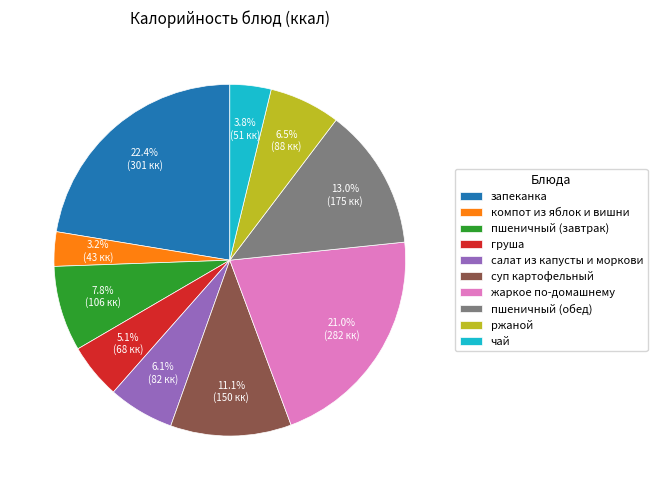

What is the ratio of the value at запеканка to the value at салат из капусты и моркови?

3.7